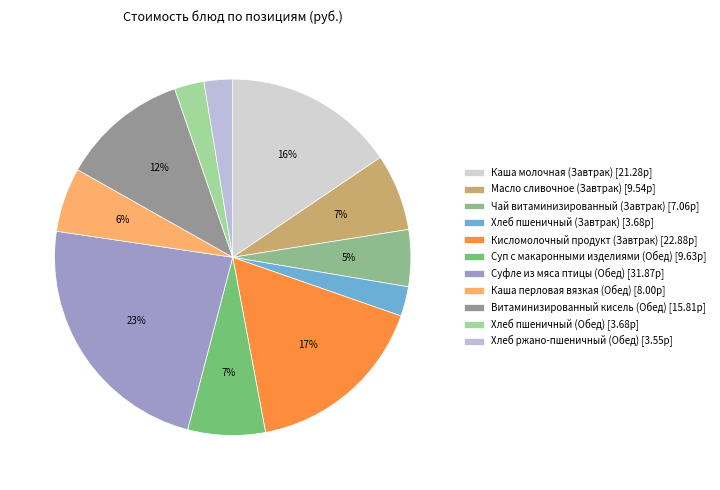

Is it true that Чай витаминизированный (Завтрак) is 20% of the pie?

False